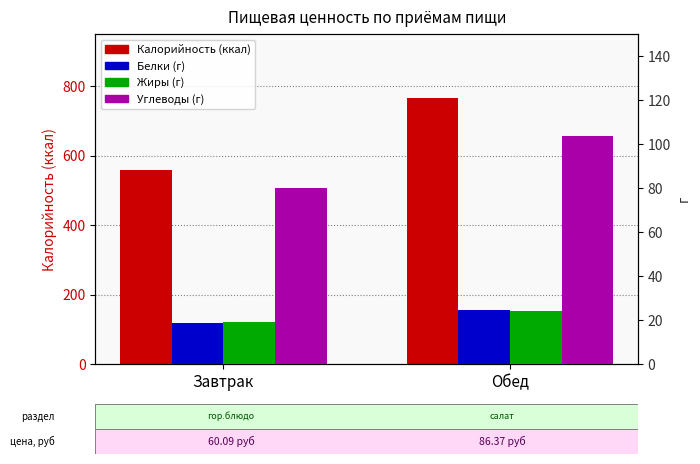

How many data points in Углеводы are above 103?

1